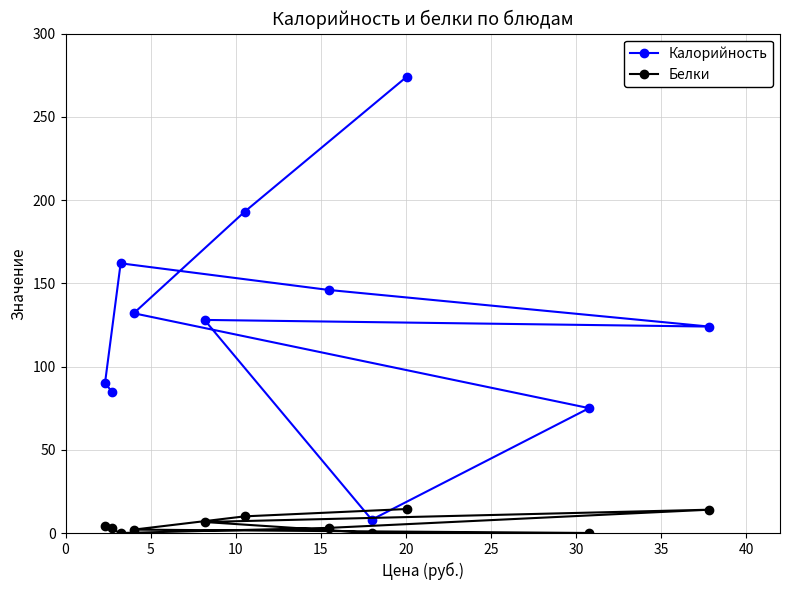

True or false: Калорийность and Белки intersect in this chart.

False